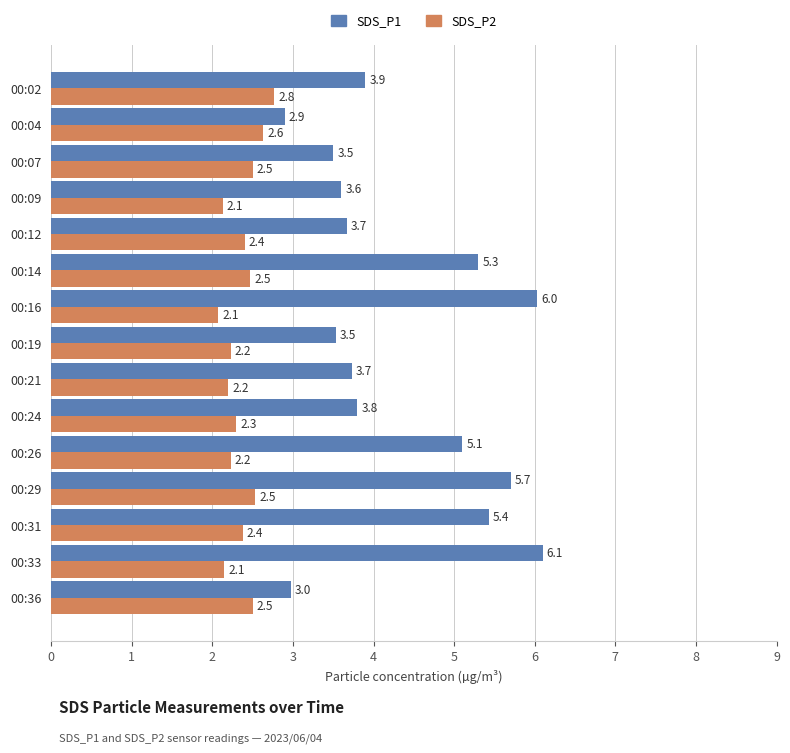

What is the spread (max minus min) of values at 00:24?

1.5